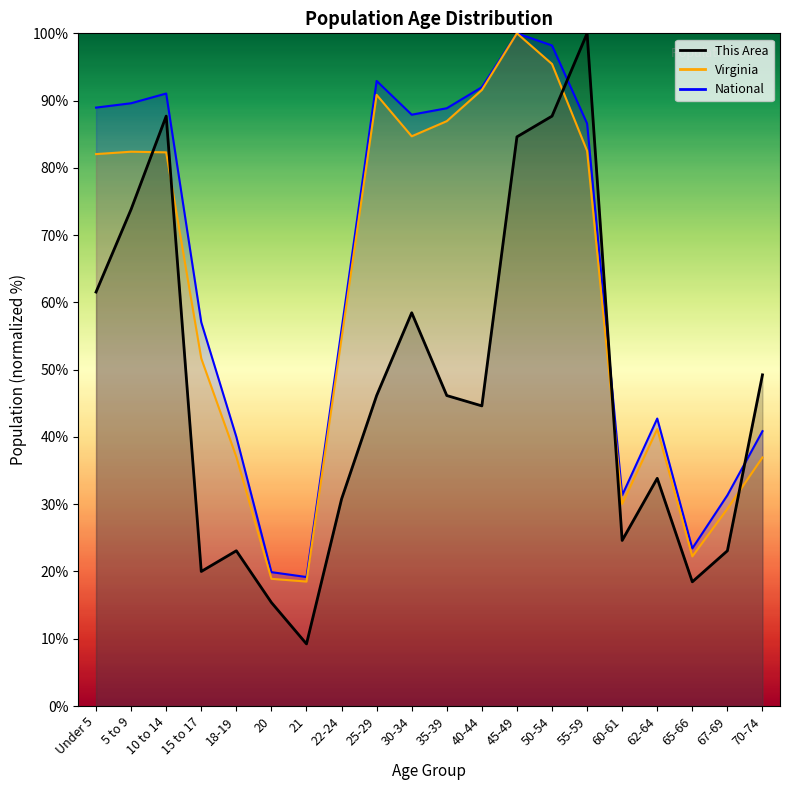

What is the maximum value for This Area?

100.0